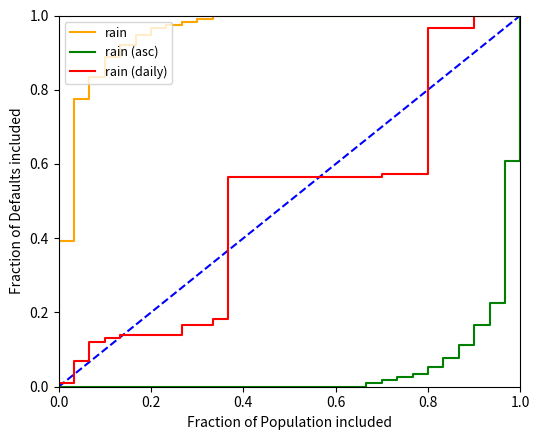

What are all the series names shown in the legend?

rain, rain (asc), rain (daily)